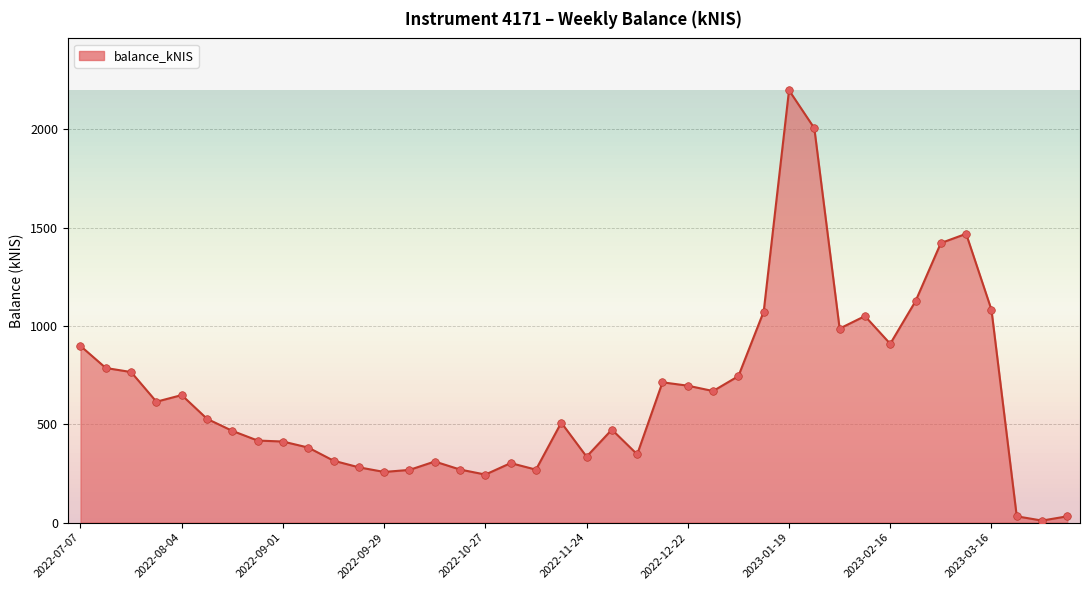

What is the difference between the maximum and minimum values?

2189.1